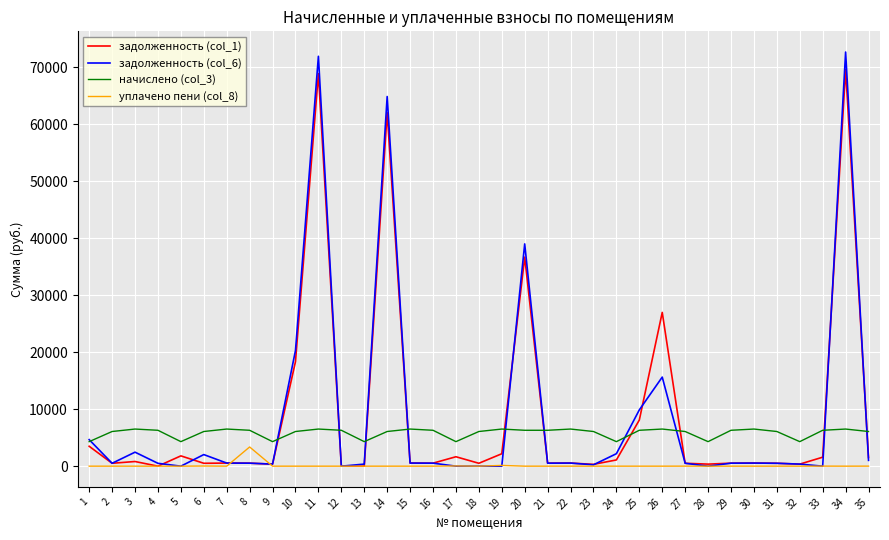

Count the number of data series in this chart.

4